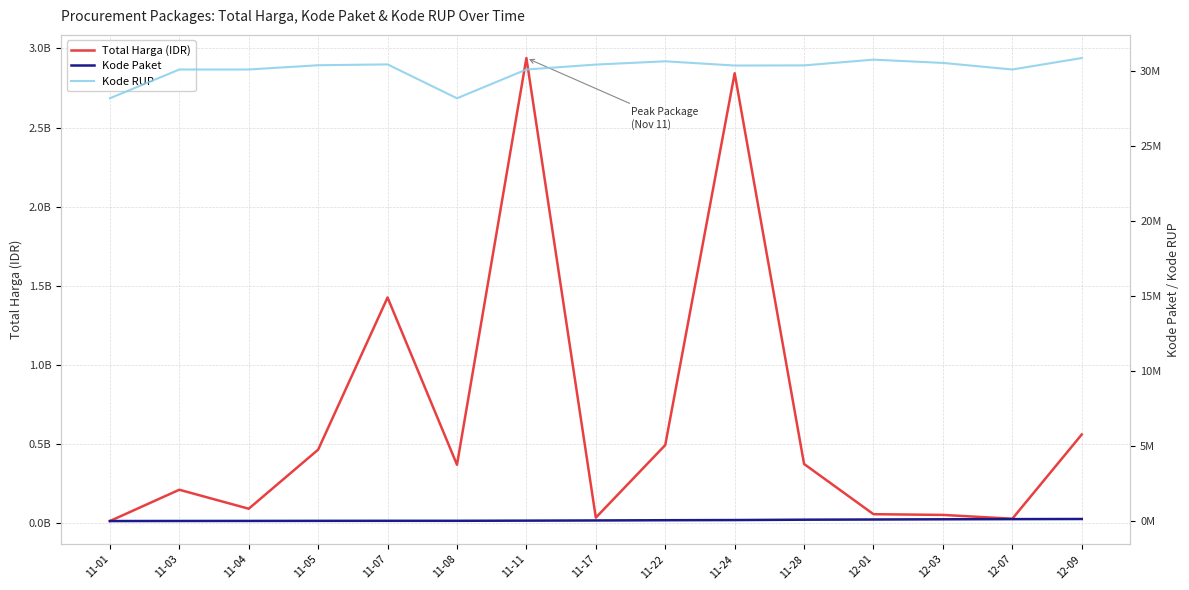

What is the difference between the maximum and second lowest values in the Kode RUP series?

2681173